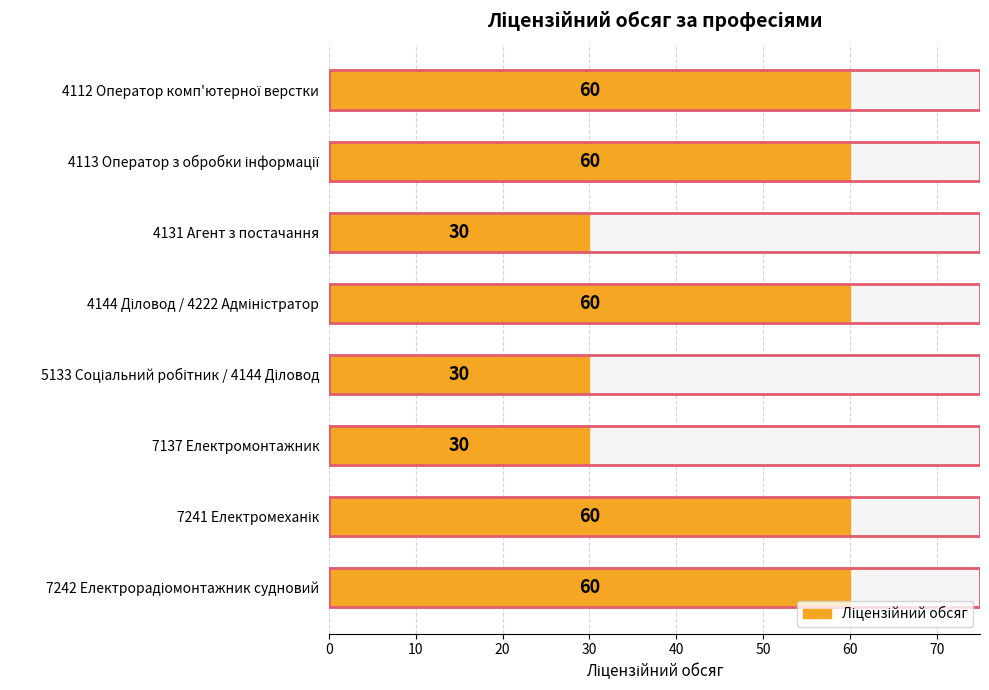

Read the value at 7242 Електрорадіомонтажник судновий, to the nearest 10.

60